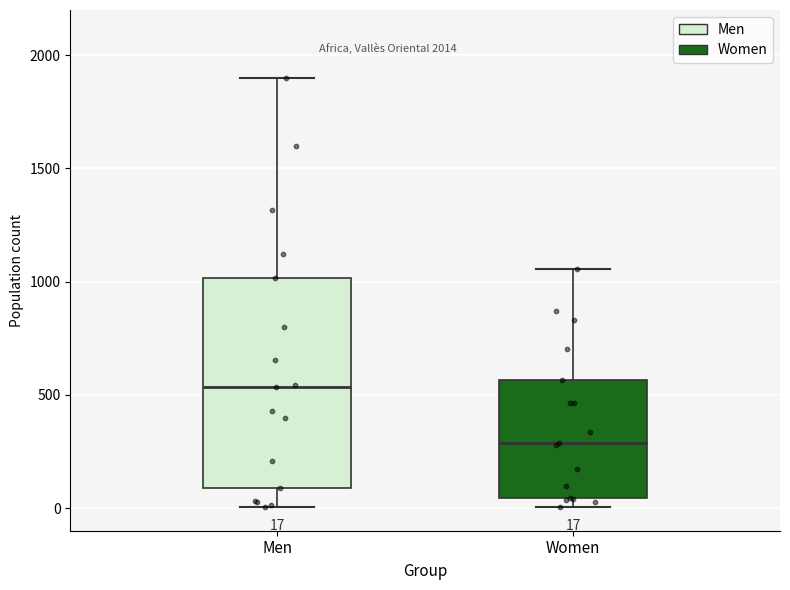

Comparing the boxes themselves (not the whiskers), which one is the tallest?

Men